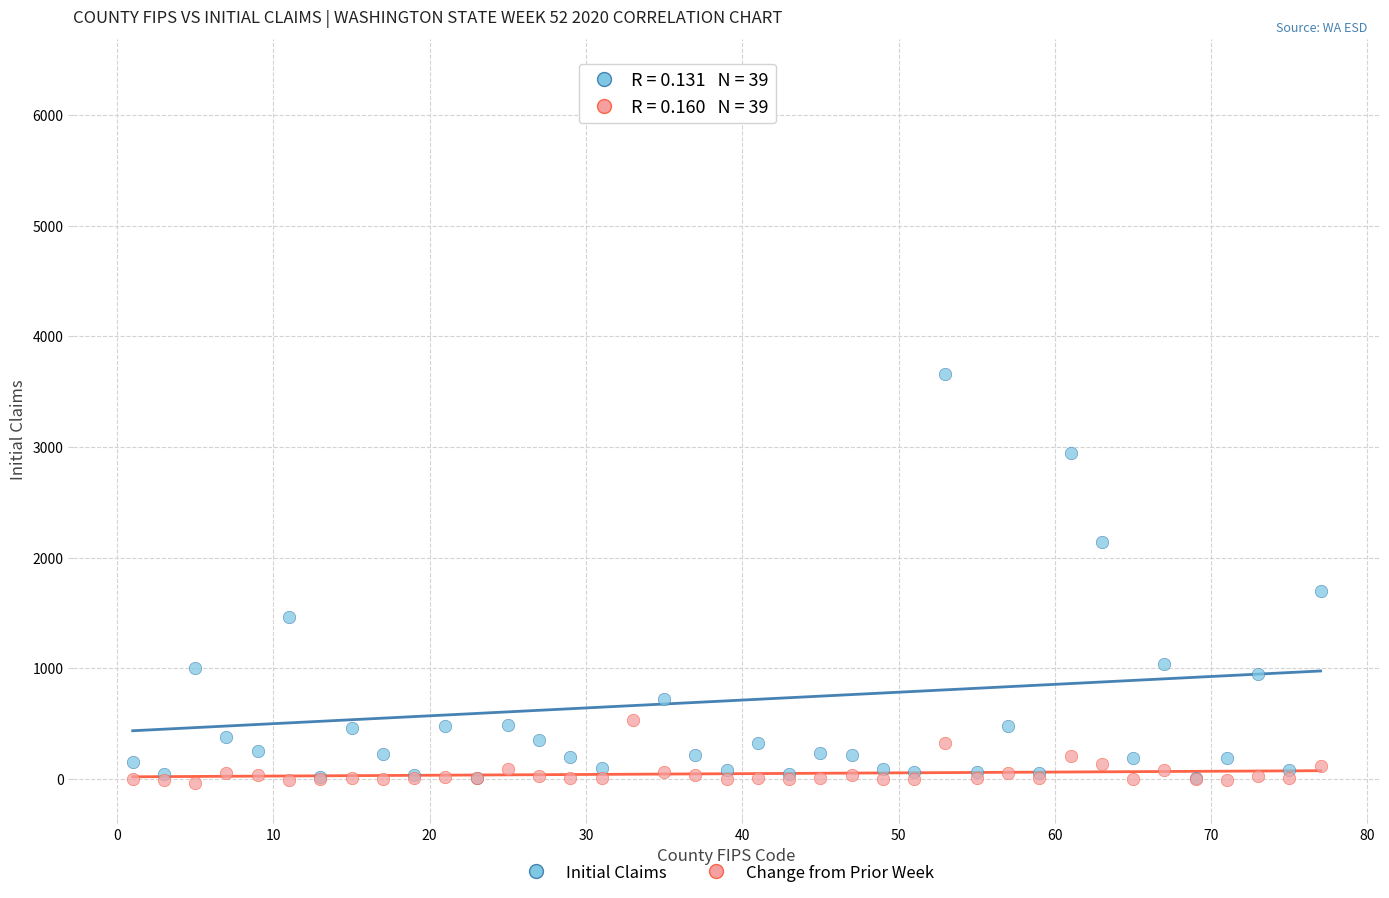

Which series has the widest spread of Y values?

Initial Claims